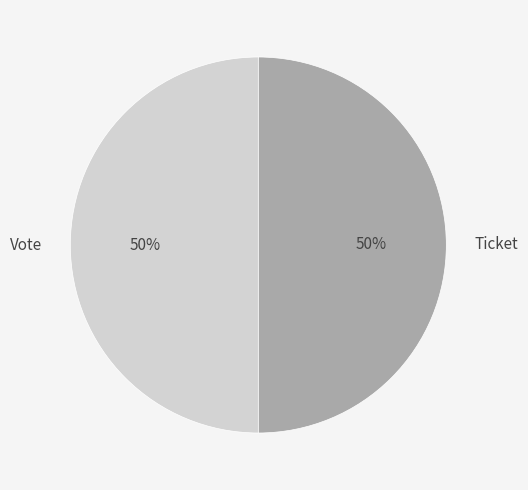

True or false: Ticket accounts for 50% of the total.

True